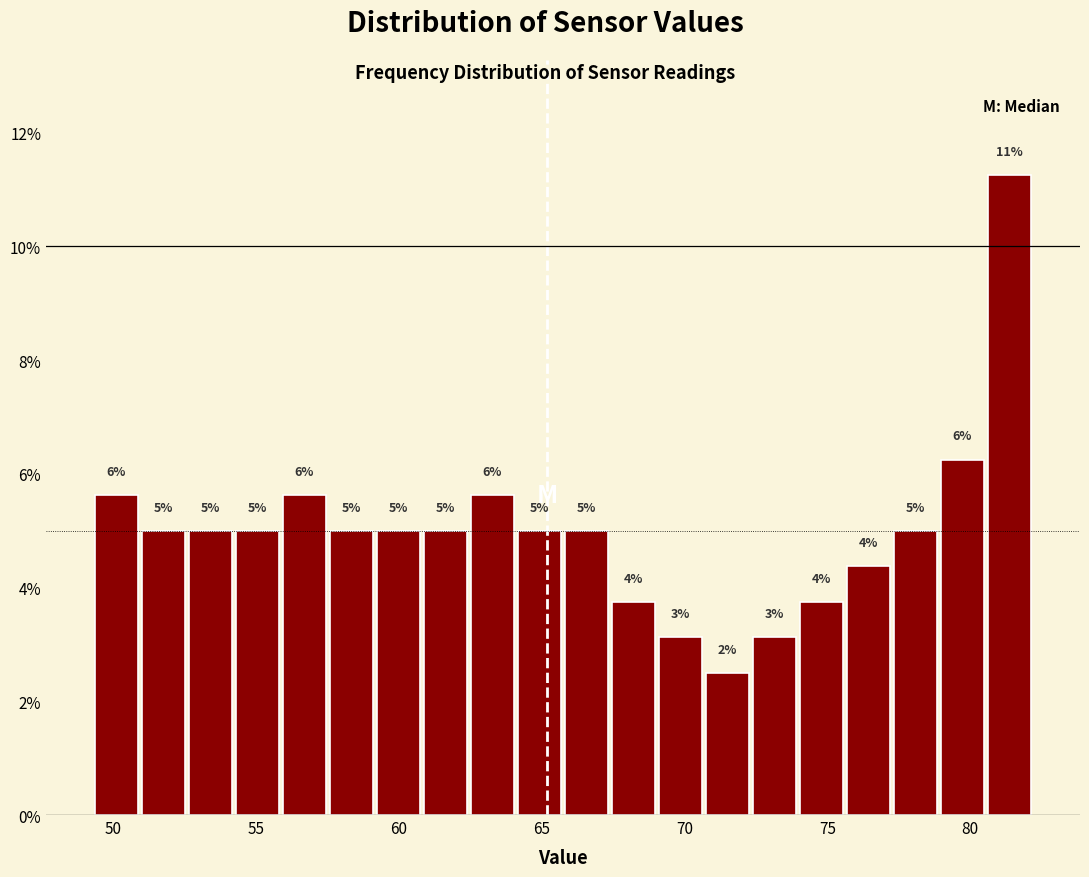

Around what value on the x-axis is the tallest bar? Give the approximate position of its centre, as read against the axis.

81.5